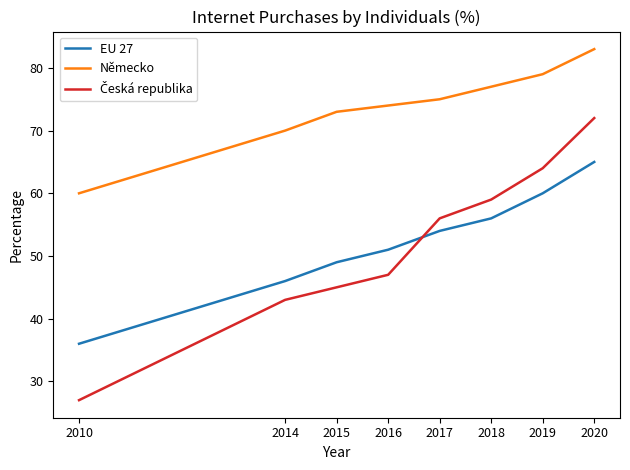

What is the approximate value of Německo at 2018, to the nearest 5?

75